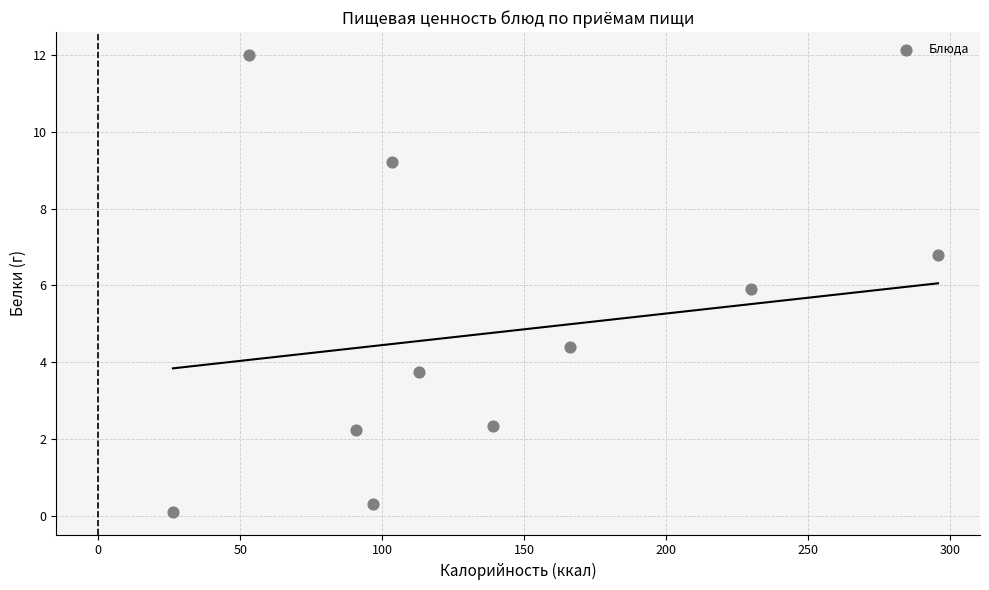

What is the range of Y values (max minus min)?

11.9